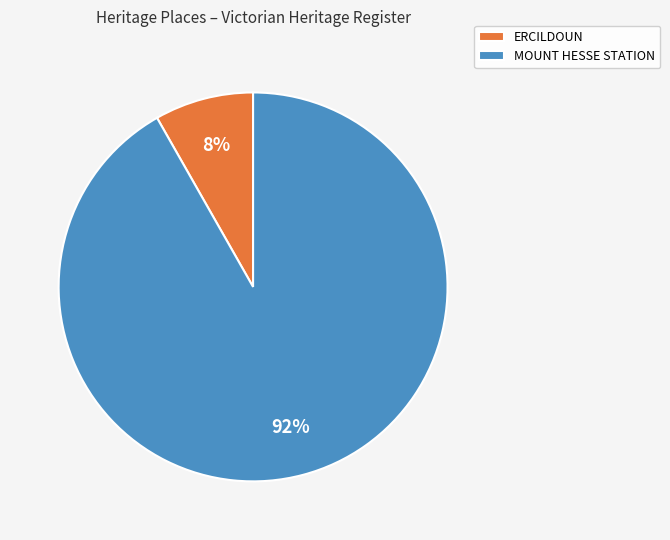

Is there a majority slice in this chart?

Yes